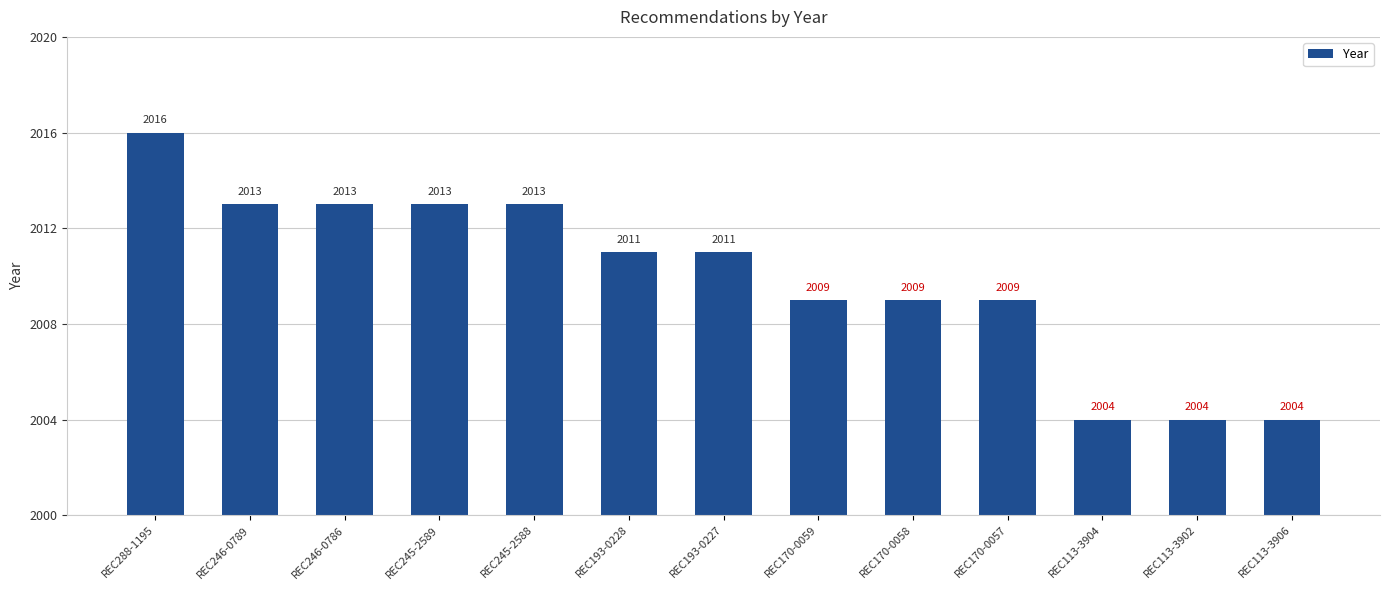

What is the smallest value displayed?

2004